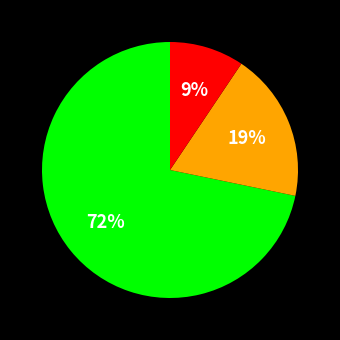

Does any single category account for the majority?

Yes